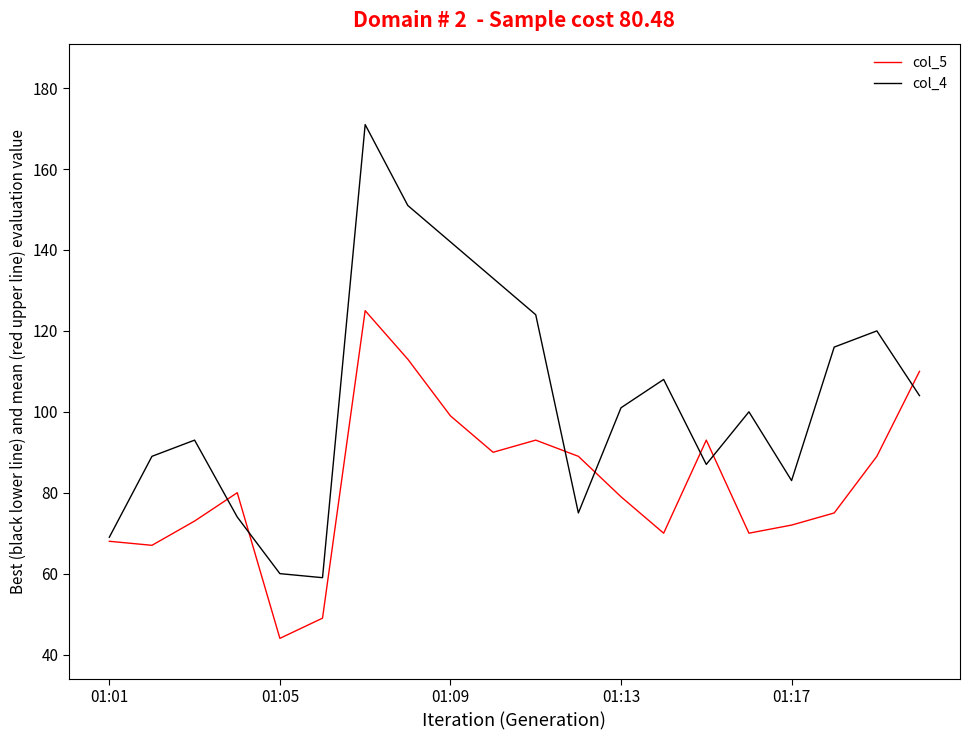

Which series has the largest total across all categories?

col_4